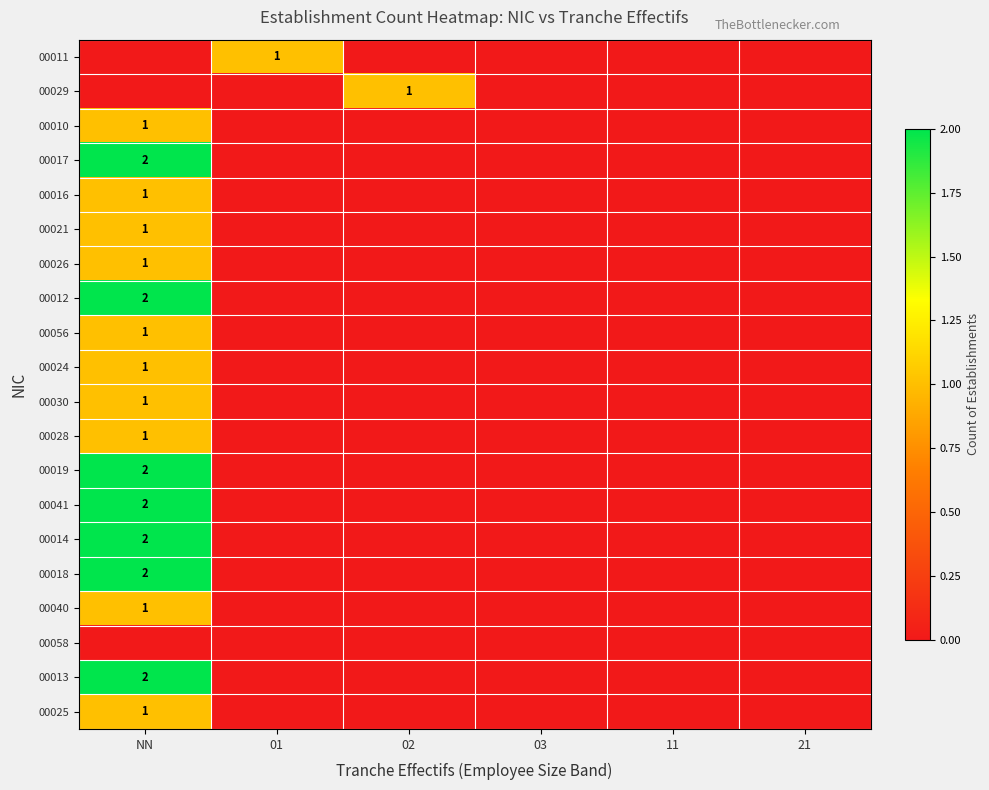

Which label corresponds to the smallest value in the chart?

NN